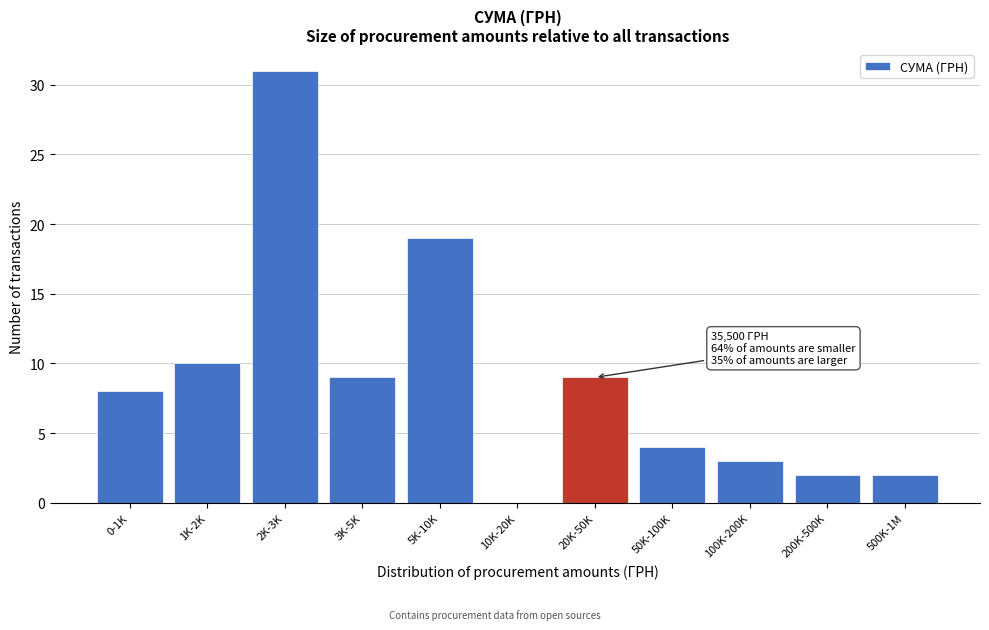

Reading right to left, transcribe all the data shown in this chart.

500K-1M=2	200K-500K=2	100K-200K=3	50K-100K=4	20K-50K=9	10K-20K=0	5K-10K=19	3K-5K=9	2K-3K=31	1K-2K=10	0-1K=8